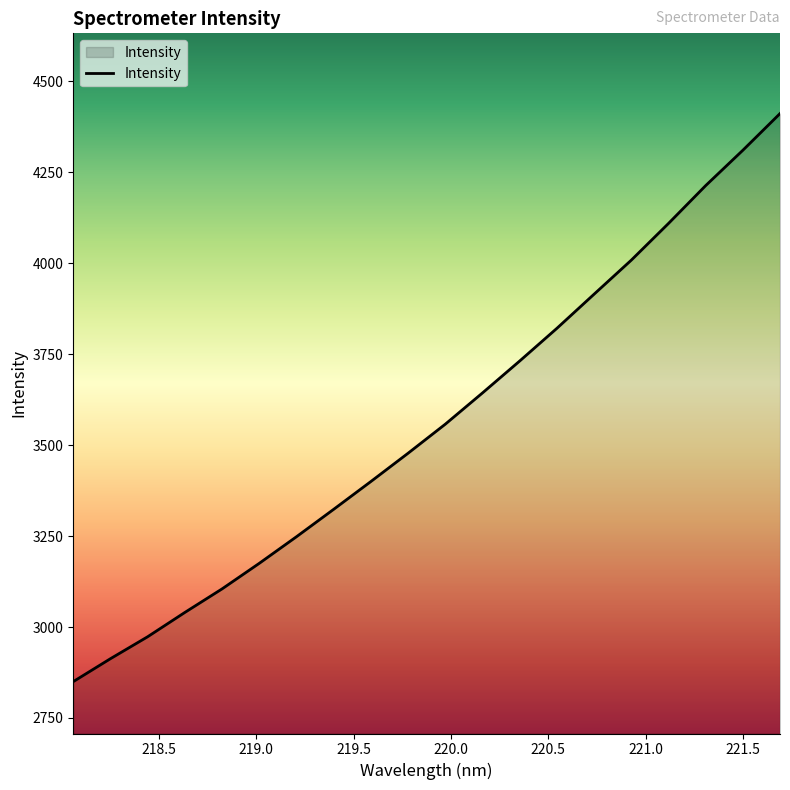

How many values are below 3557?

10